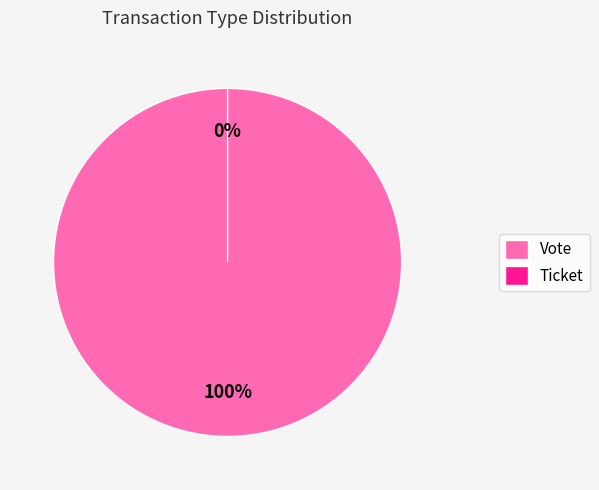

True or false: Ticket accounts for 9% of the total.

False